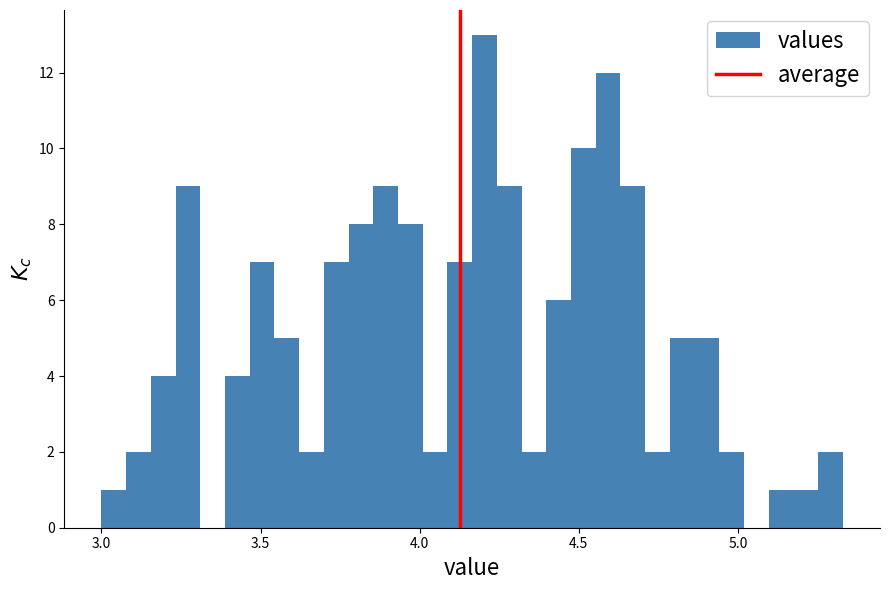

Read against the x-axis, roughly where is the centre of the tallest bar?

4.20